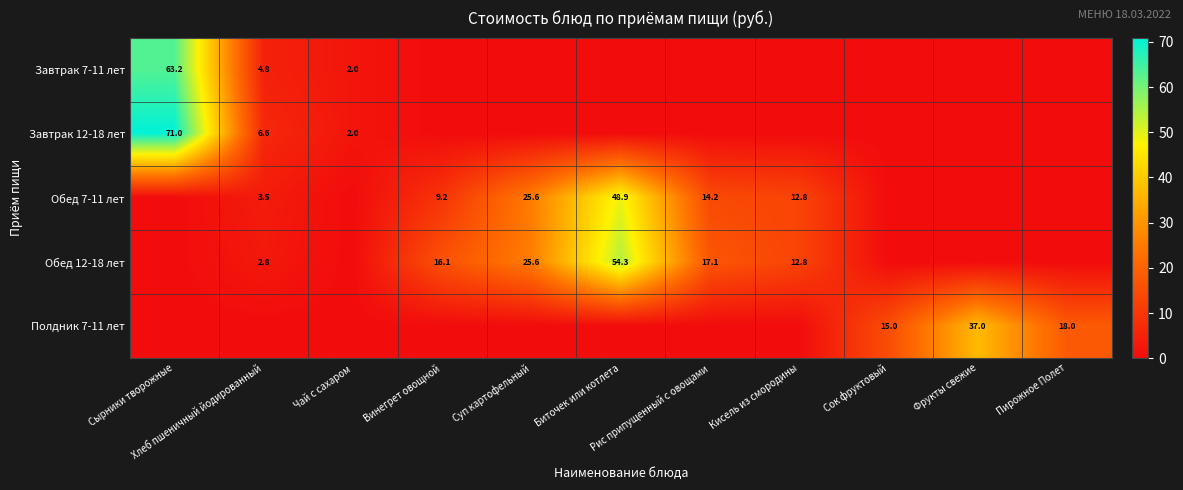

Which series has the largest total across all categories?

Обед 12-18 лет